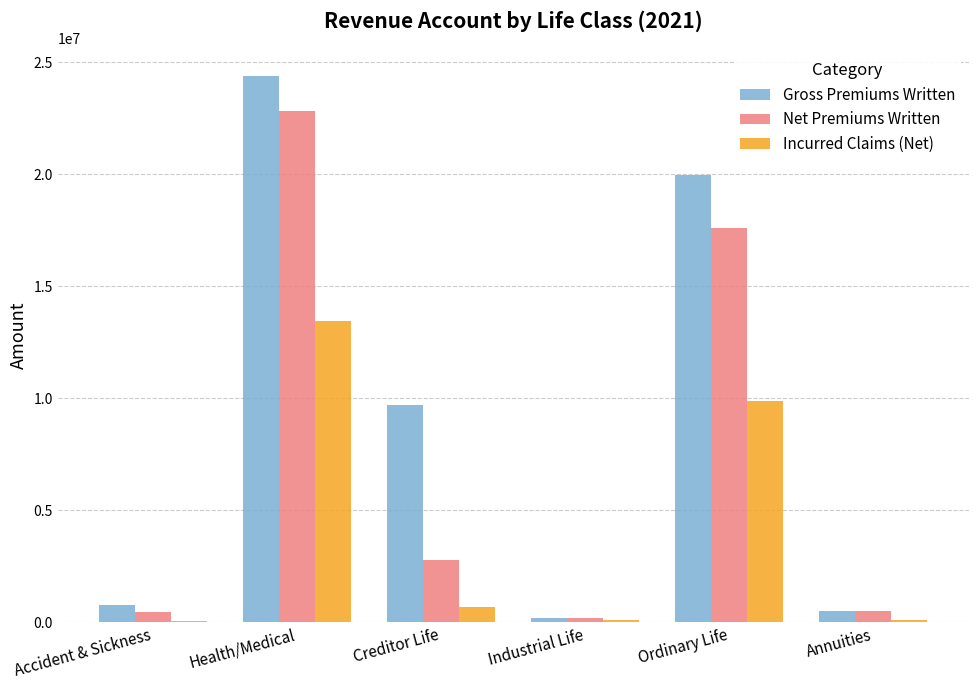

Is it true that Incurred Claims (Net) equals 9890979 at Ordinary Life?

True